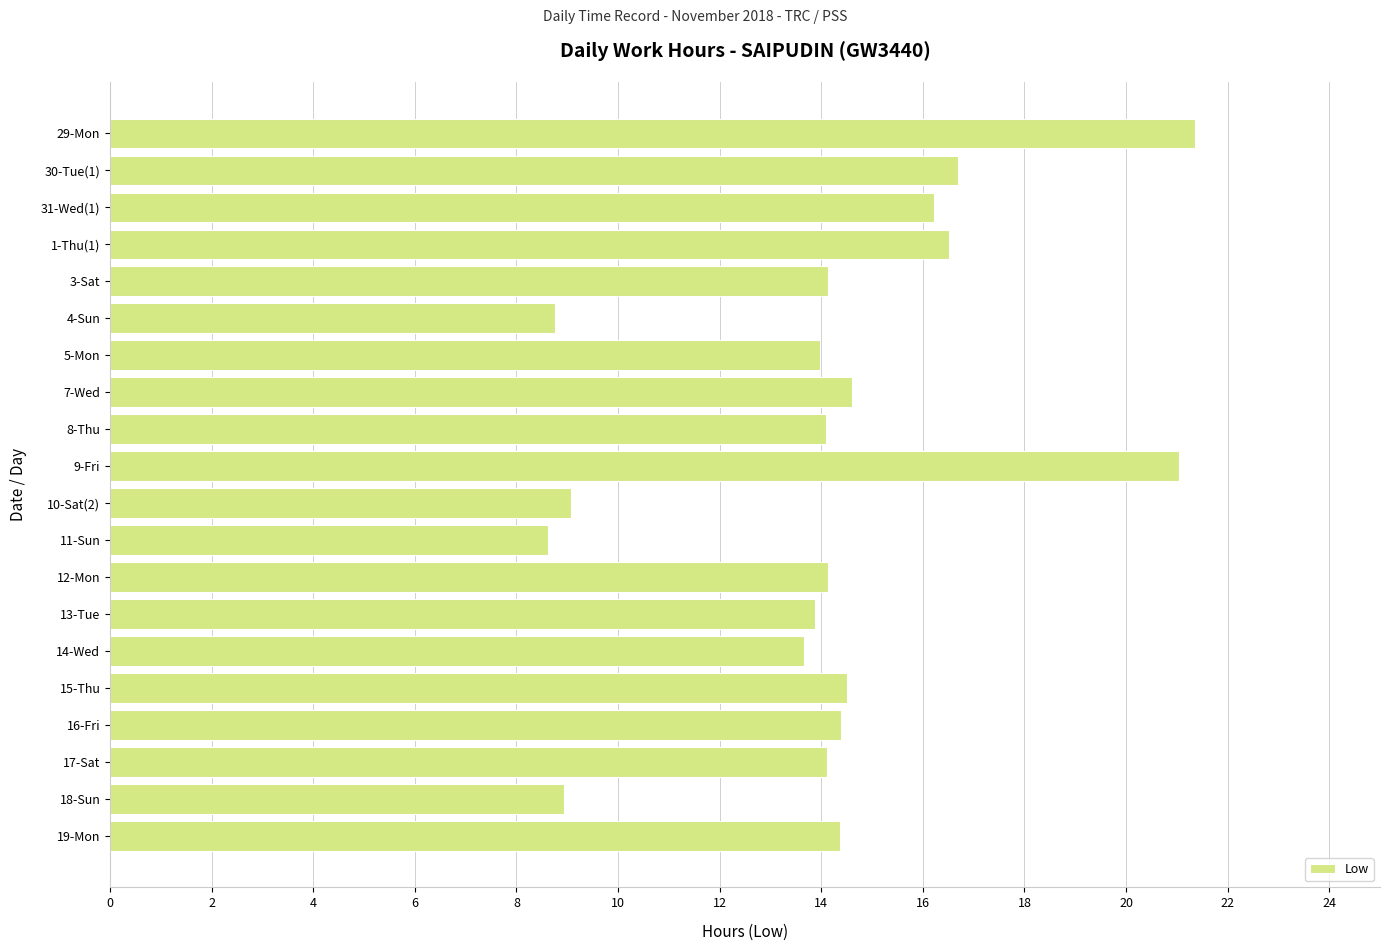

What is the greatest value displayed?

21.4